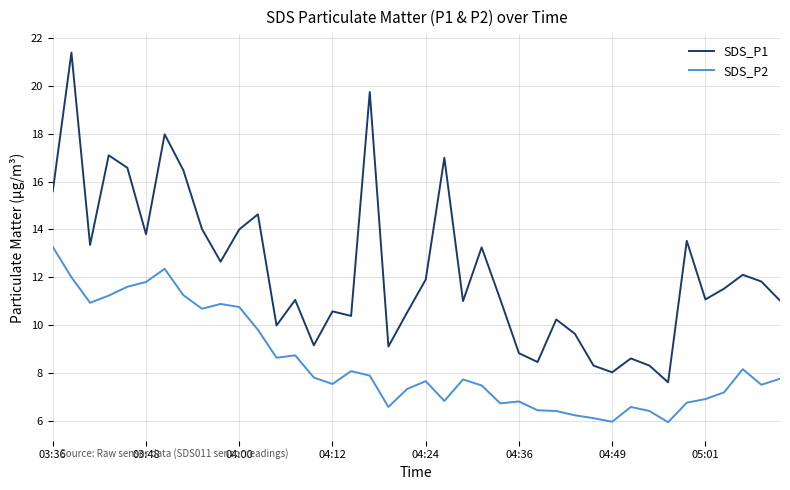

Which series has the largest total across all categories?

SDS_P1